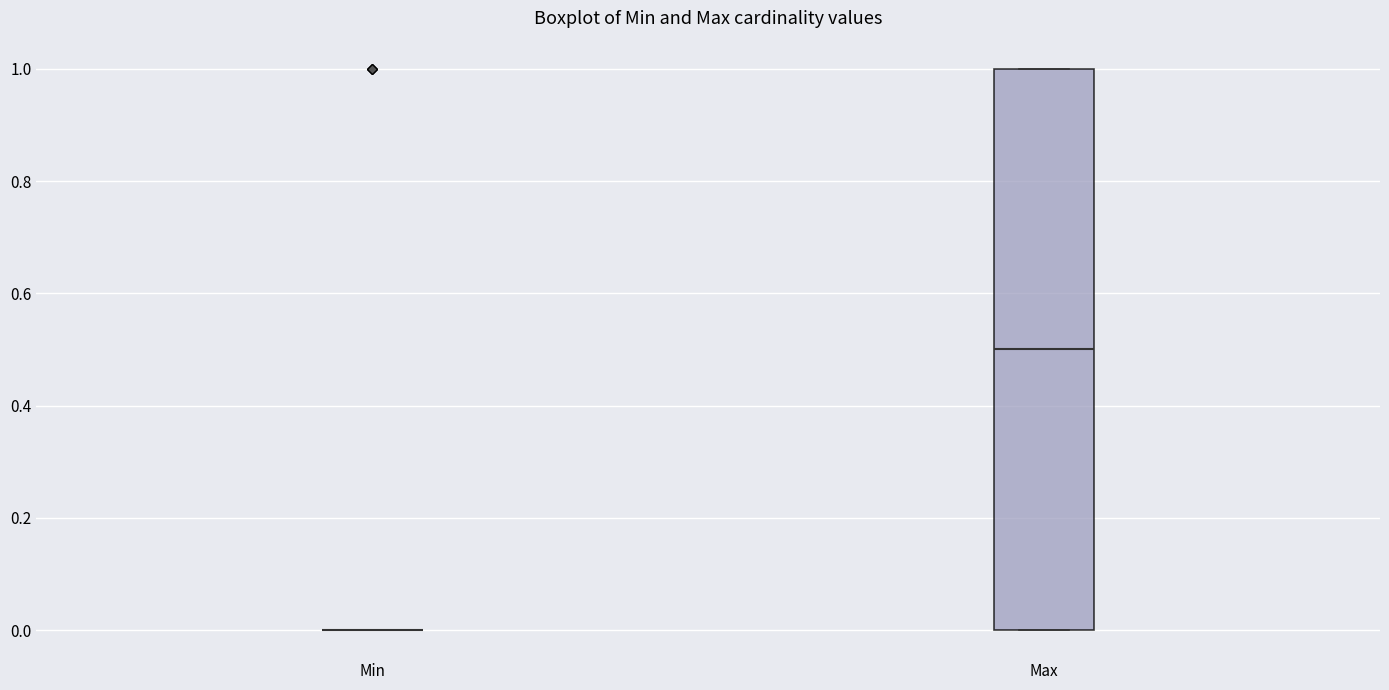

Which box is the tallest, from its lower edge to its upper edge?

Max